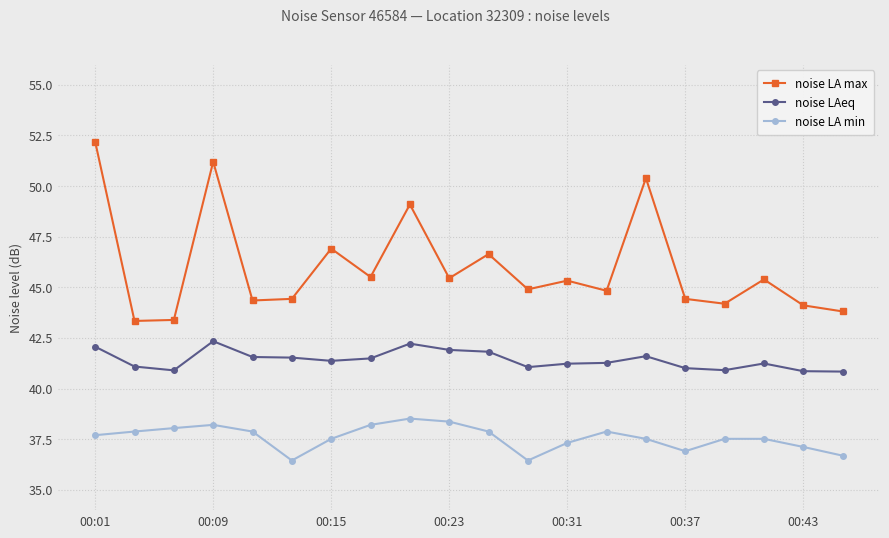

What are all the series names shown in the legend?

noise LA max, noise LAeq, noise LA min